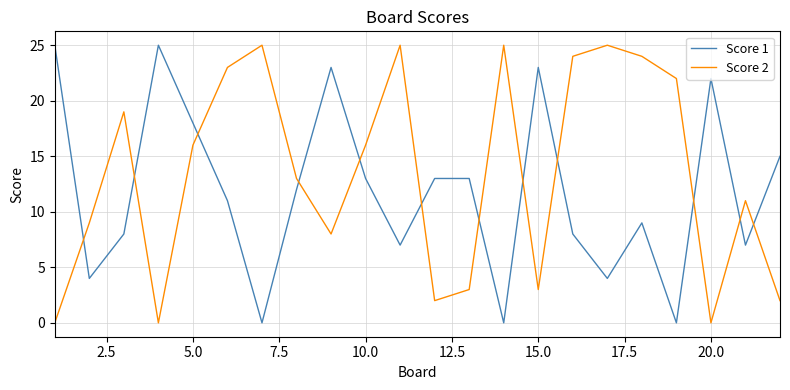

Rank the series by their average value, from lowest to highest.

Score 1, Score 2